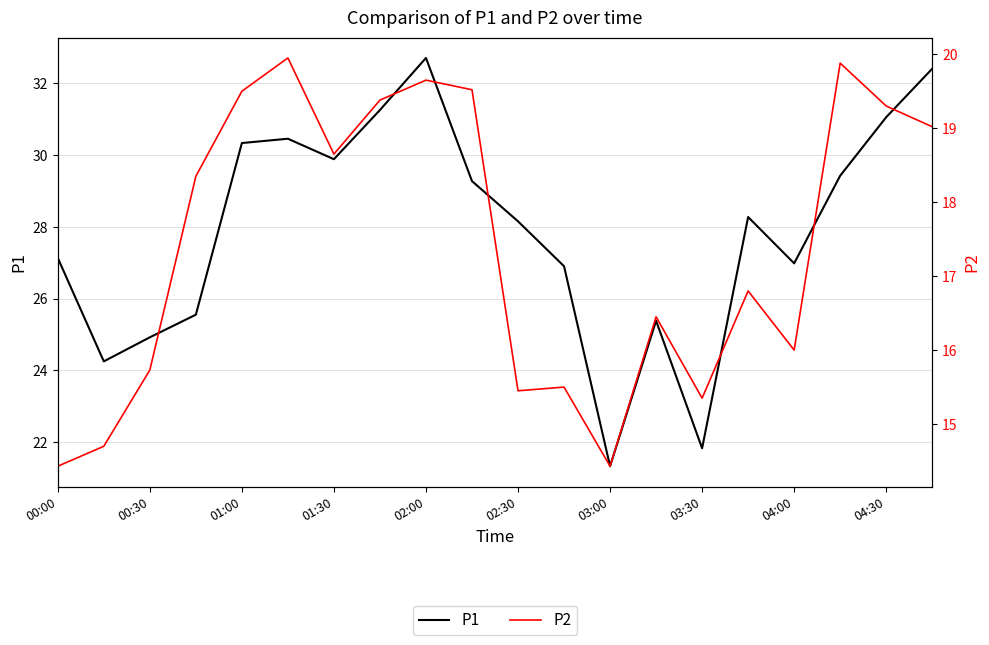

What is the difference between the maximum and minimum values in the P1 series?

11.4